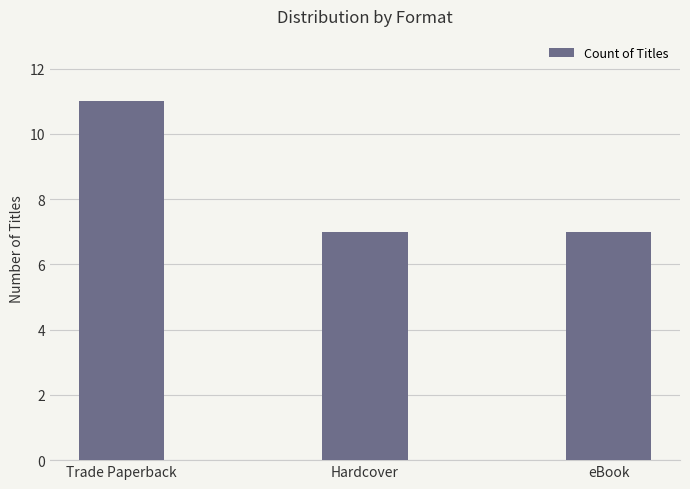

What is the change in value from Trade Paperback to Hardcover?

-4